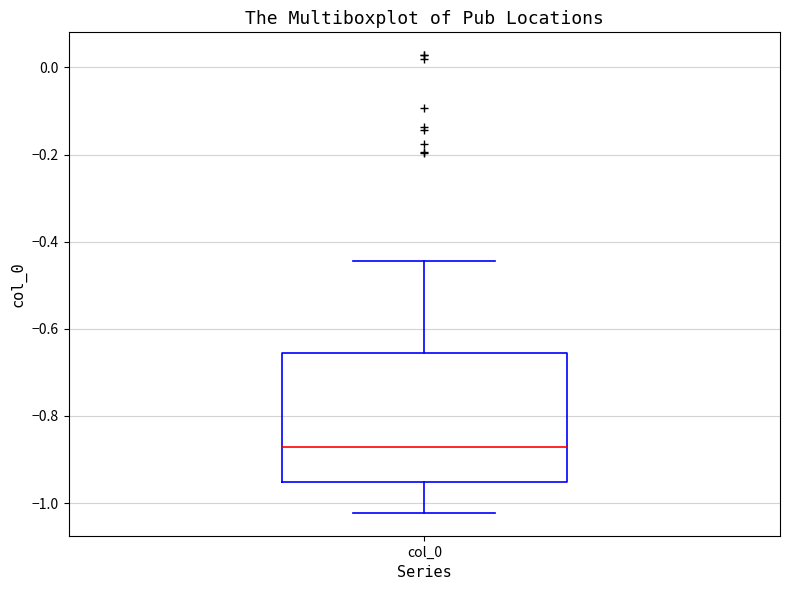

Read this box plot against the y-axis: the position of the median line, the range covered by the box, and the ends of both whiskers. The values are not printed on the chart, so give them approximately, as read against the axis.

median -0.88, box -0.96 to -0.66, whiskers -1.02 to -0.44